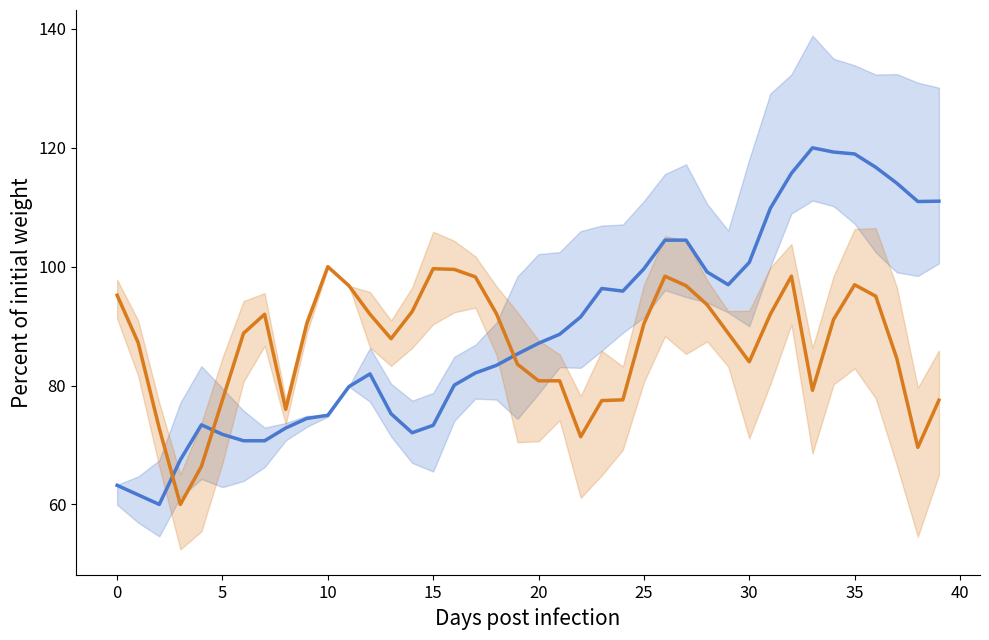

How many times do col_22 and col_16 cross each other?

3